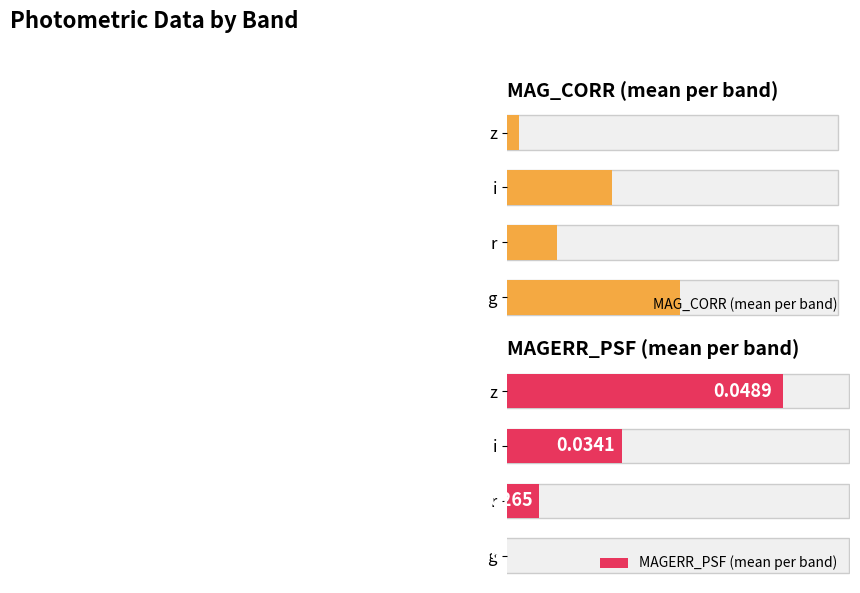

What is the average value of the MAG_CORR (mean per band) series?

21.2